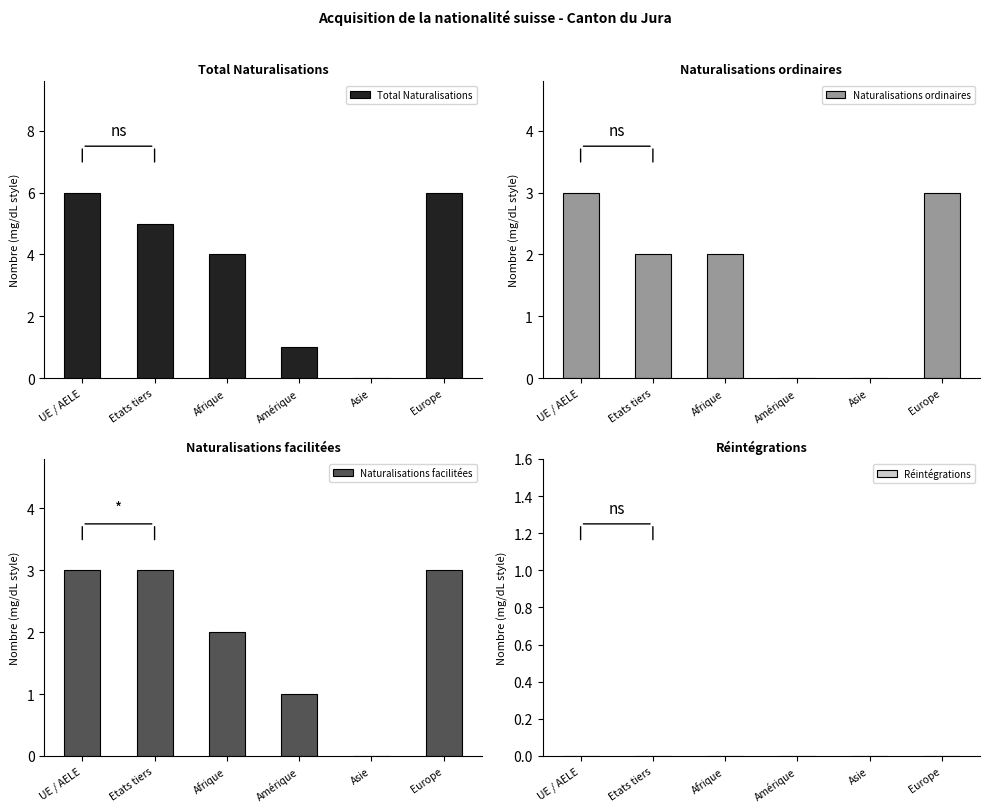

Reading left to right, transcribe all the data shown in this chart.

Total Naturalisations: 6	5	4	1	0	6
Naturalisations ordinaires: 3	2	2	0	0	3
Naturalisations facilitées: 3	3	2	1	0	3
Réintégrations: 0	0	0	0	0	0